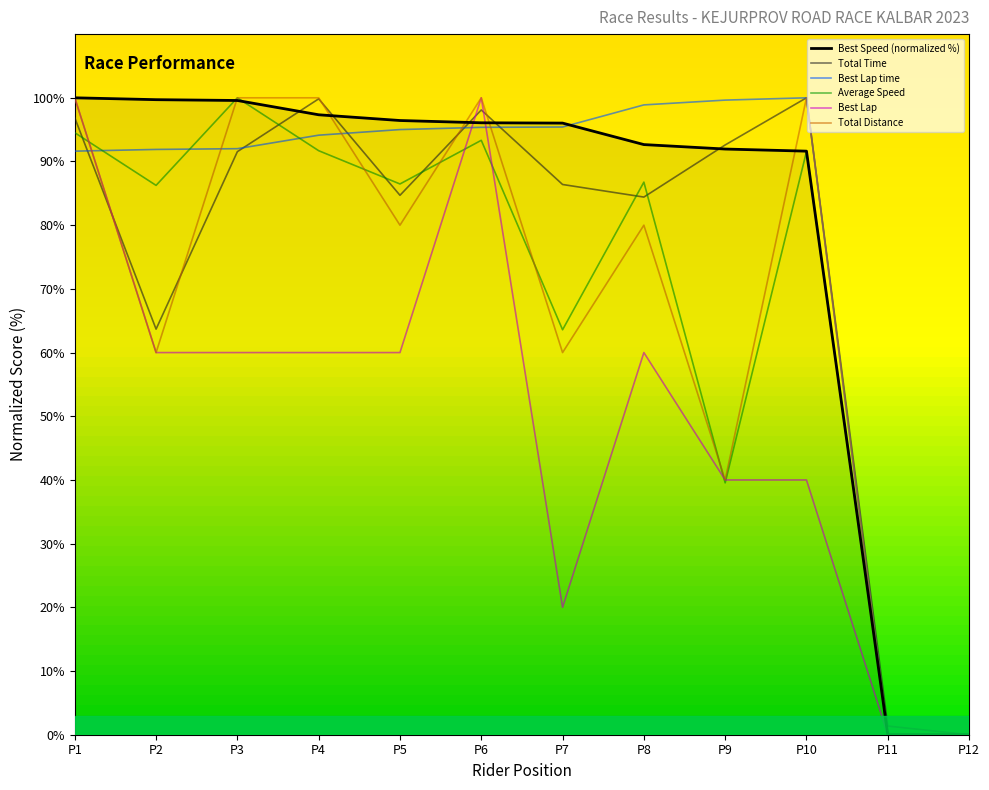

Which category has the highest value in the Average Speed series?

P3